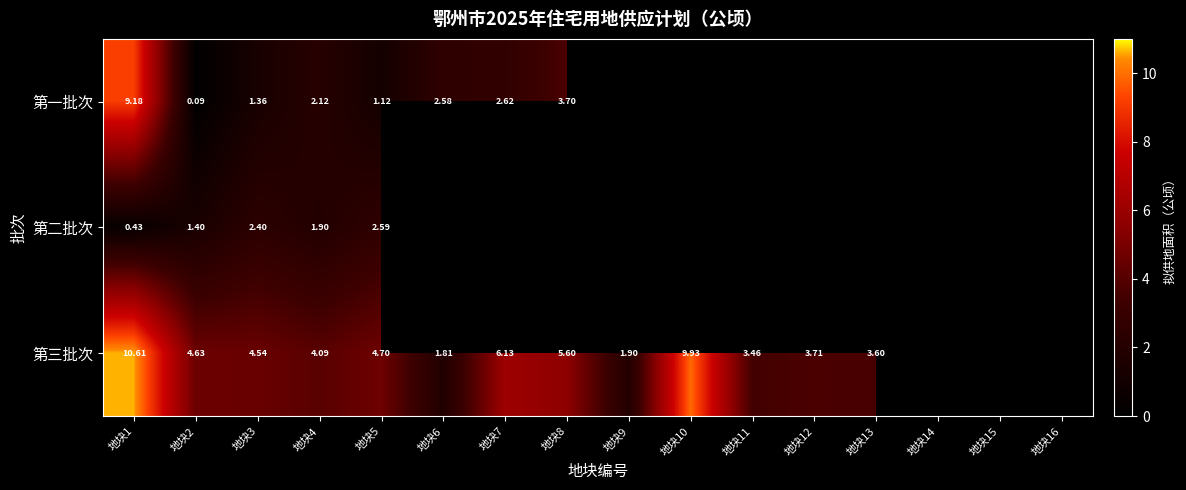

What is the greatest value displayed?

10.6